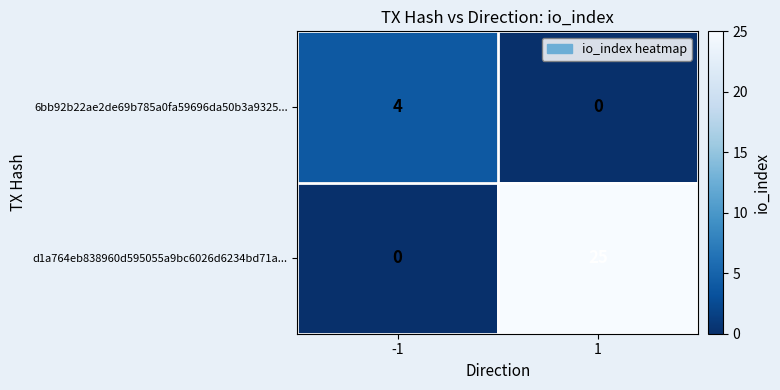

What value does the 6bb92b22ae2de69b785a0fa59696da50b3a9325... series have at -1?

4